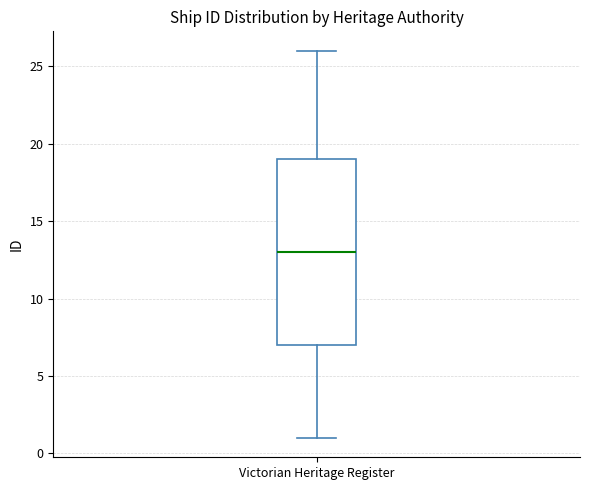

Transcribe this box plot: give where the median line is, the range the box spans, and where the two whiskers end, as read against the y-axis. The values are not printed on the chart, so give them approximately, as read against the axis.

median 13, box 7 to 19, whiskers 1 to 26